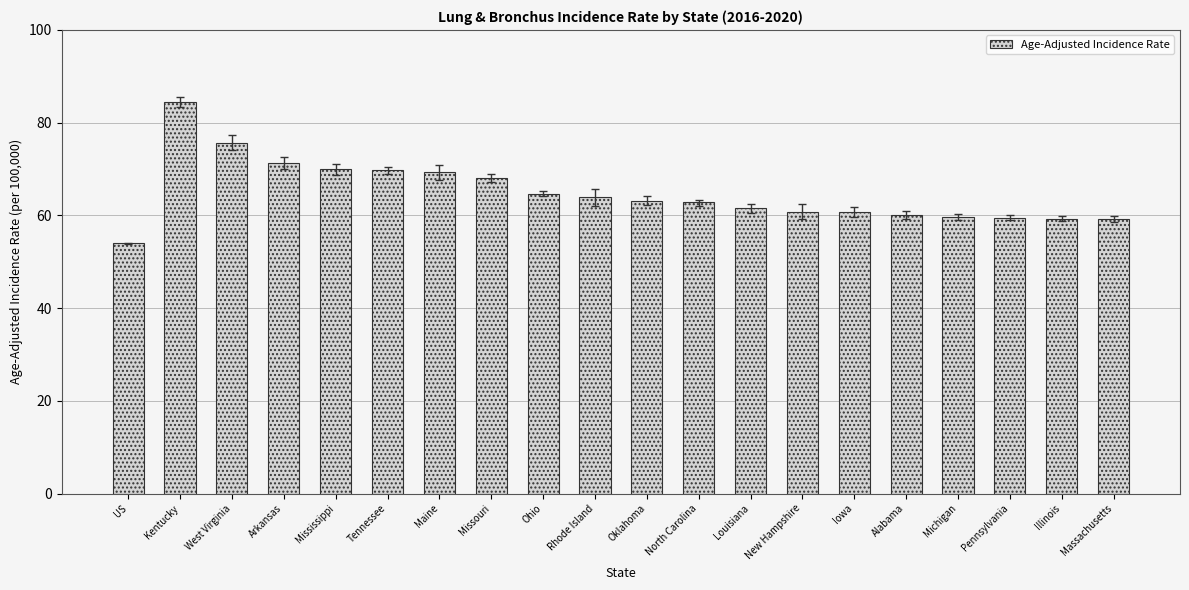

What is the label of the 13th bar from the left?

Louisiana